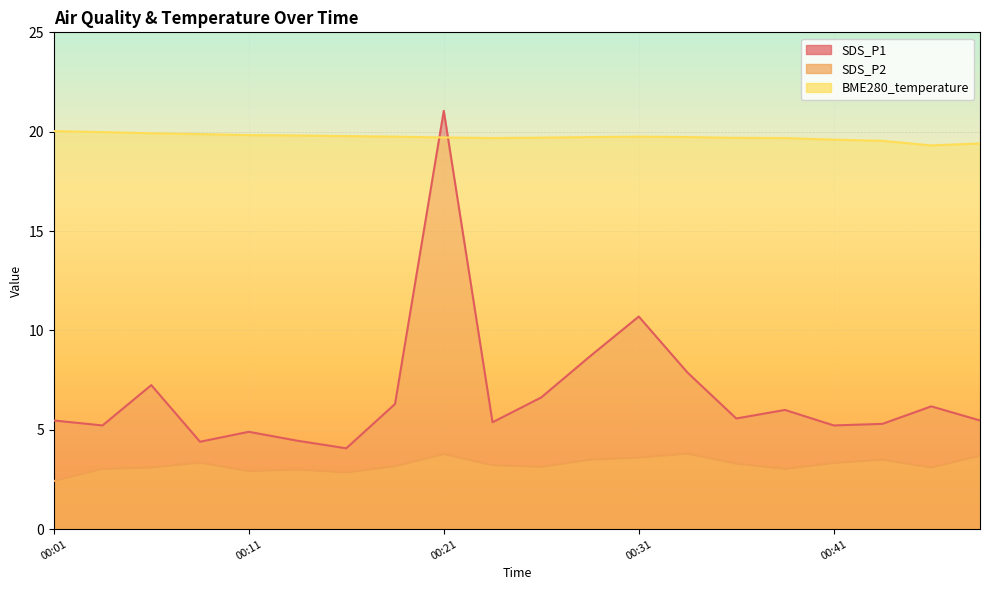

True or false: SDS_P2 and BME280_temperature cross at least once.

False